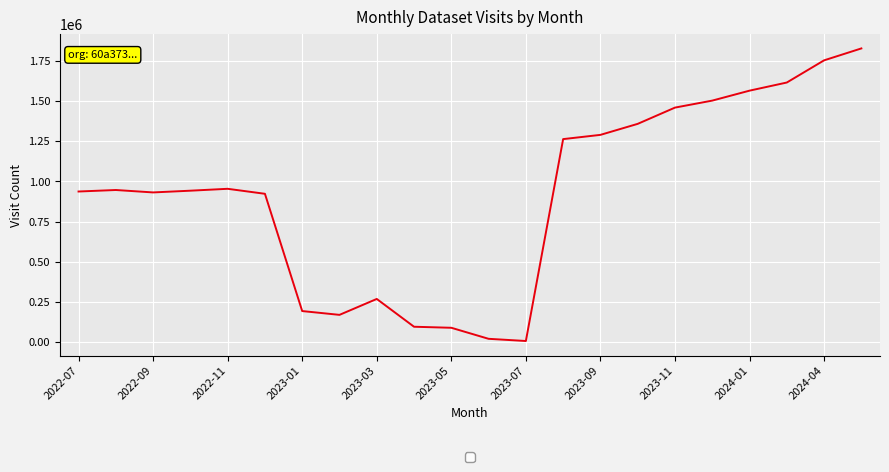

What is the difference between the maximum and minimum values?

1820069